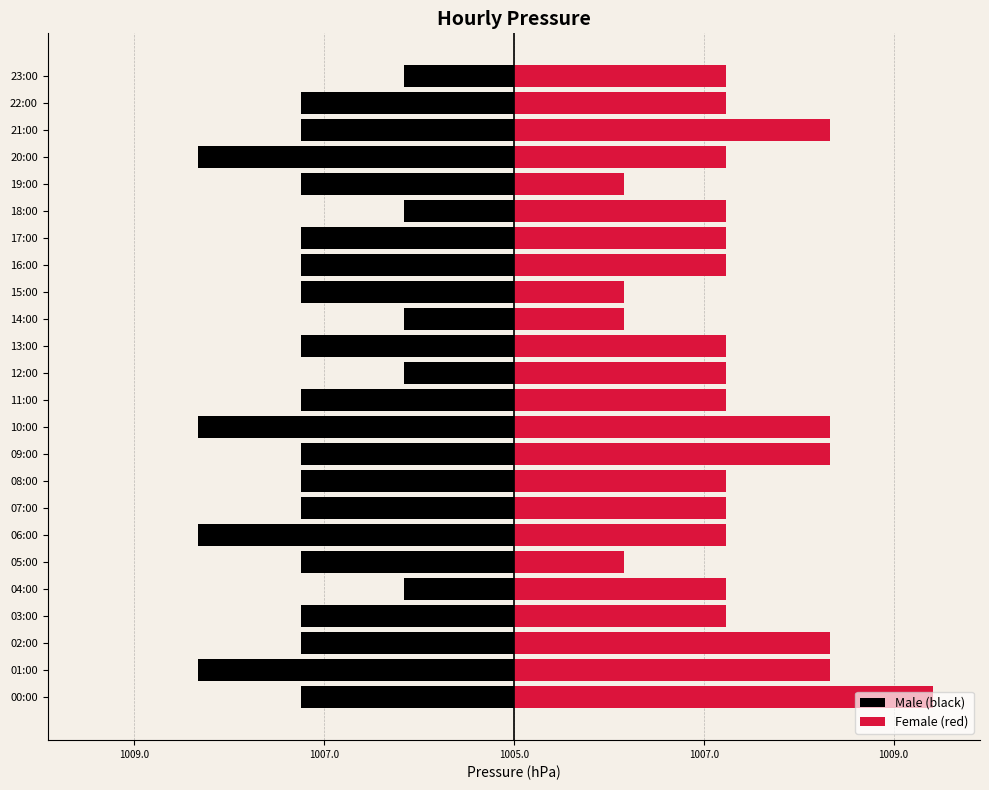

What is the approximate value of Male (black) at 09:00?

-2.2